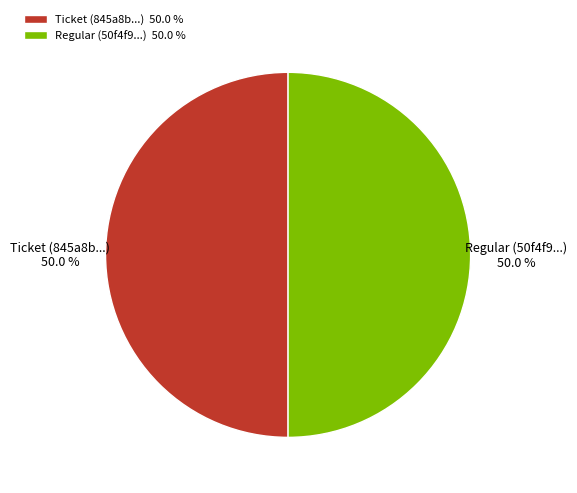

True or false: Ticket accounts for 10% of the total.

False